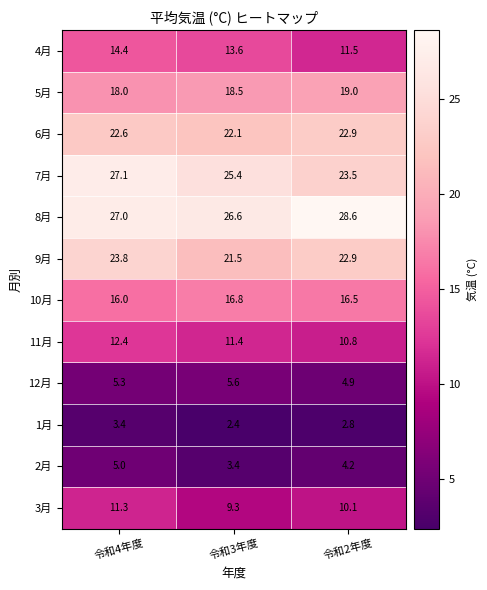

What is the difference between the second highest and minimum values in the 9月 series?

1.4